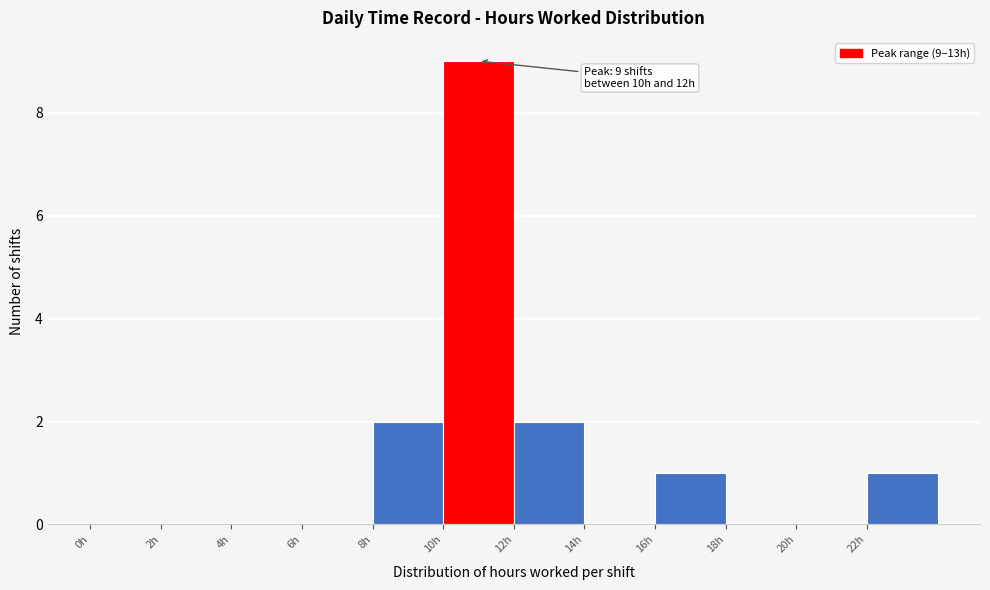

Over which range of the x-axis is the bar tallest?

10 to 12